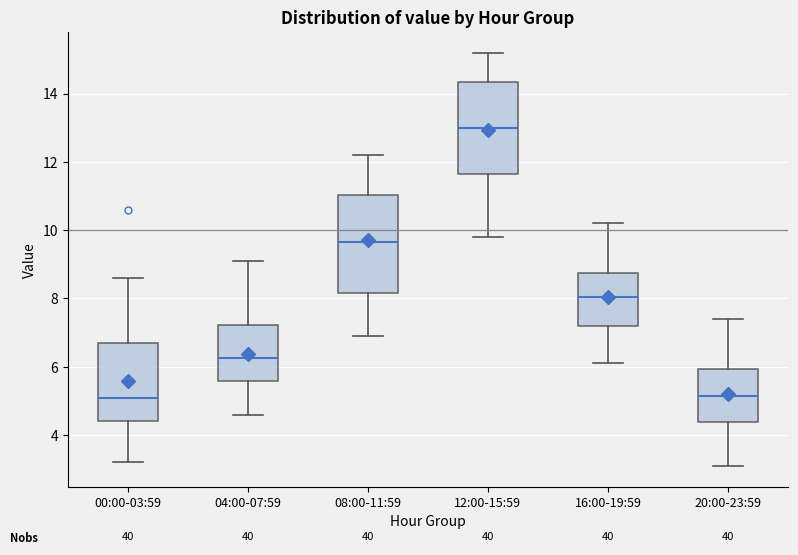

Where is the lower edge of the box for 12:00-15:59 on the y-axis? The values are not printed on the chart, so give them approximately, as read against the axis.

11.6